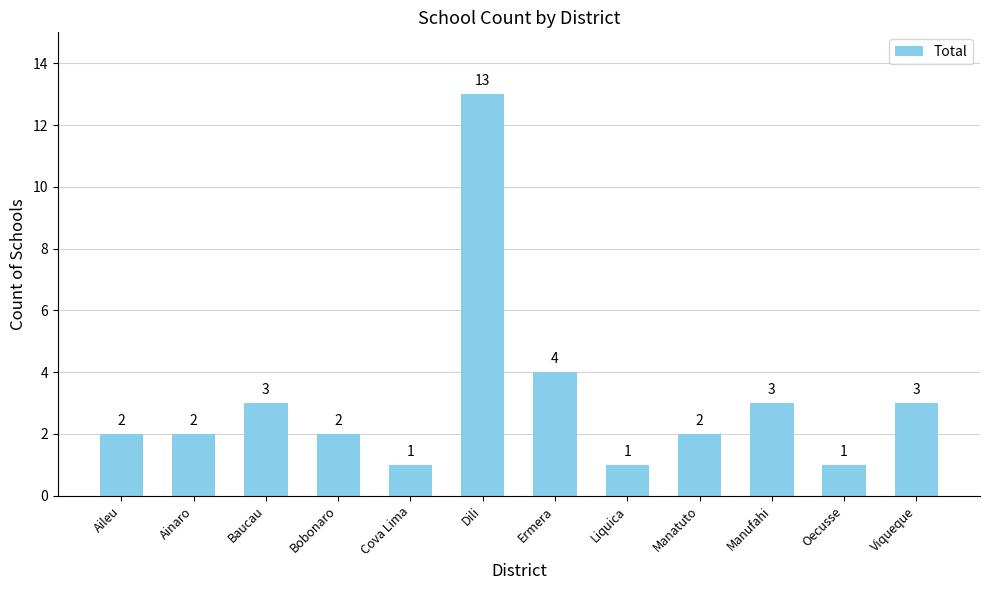

Reading right to left, transcribe all the data shown in this chart.

3	1	3	2	1	4	13	1	2	3	2	2